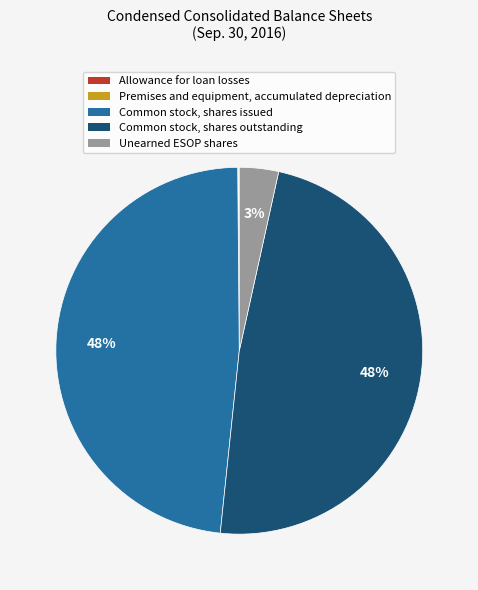

Between Unearned ESOP shares and Common stock, shares outstanding, which is larger?

Common stock, shares outstanding